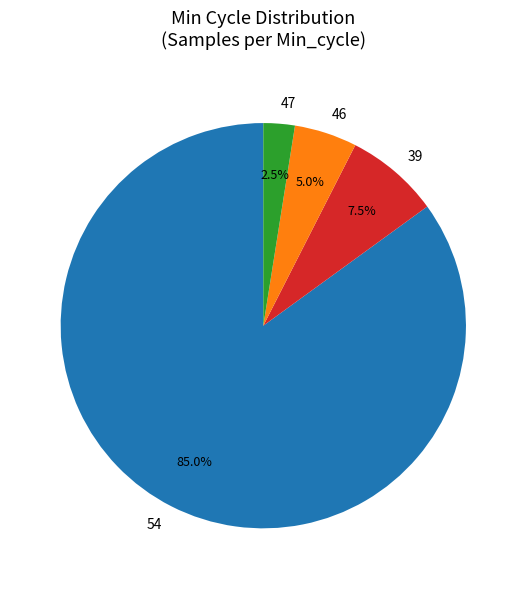

Is there a majority slice in this chart?

Yes